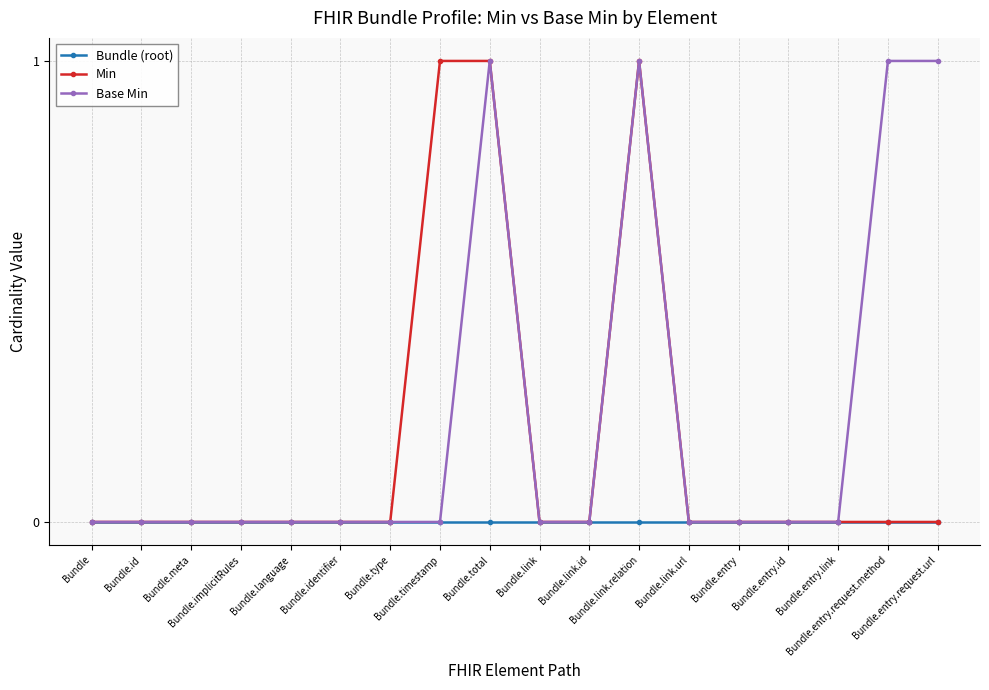

Which series has the largest total across all categories?

Base Min